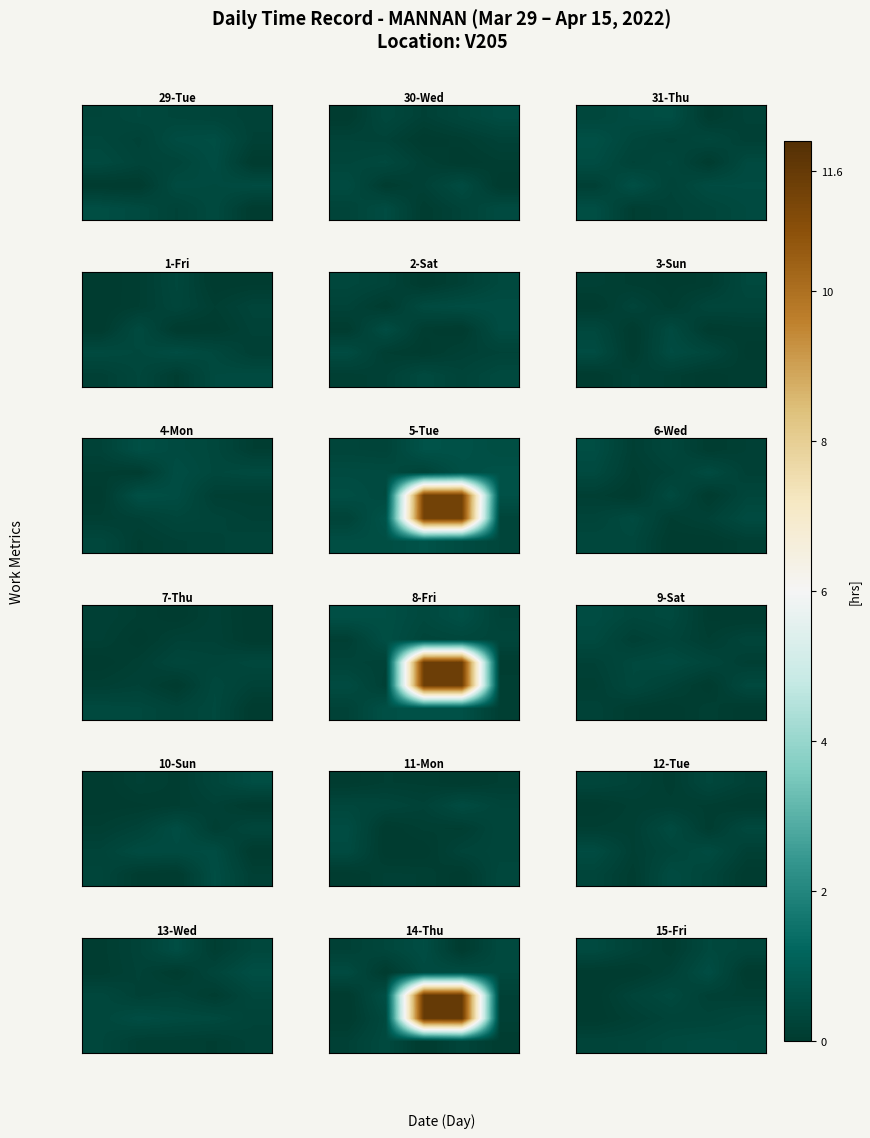

What is the difference between the highest and lowest values at 0?

0.4